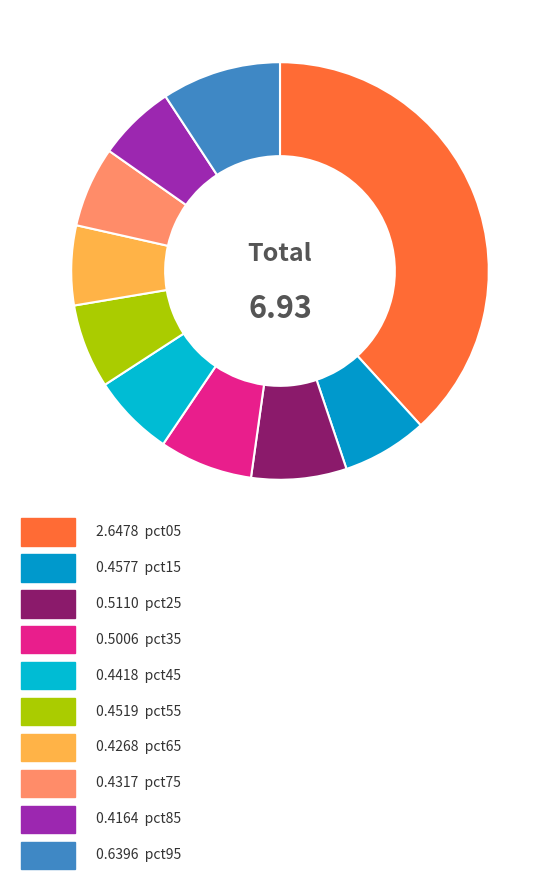

How many segments does this pie chart have?

10